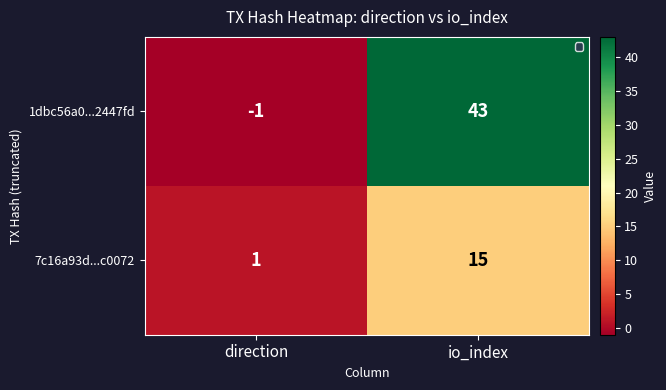

How many data points does each series have?

2